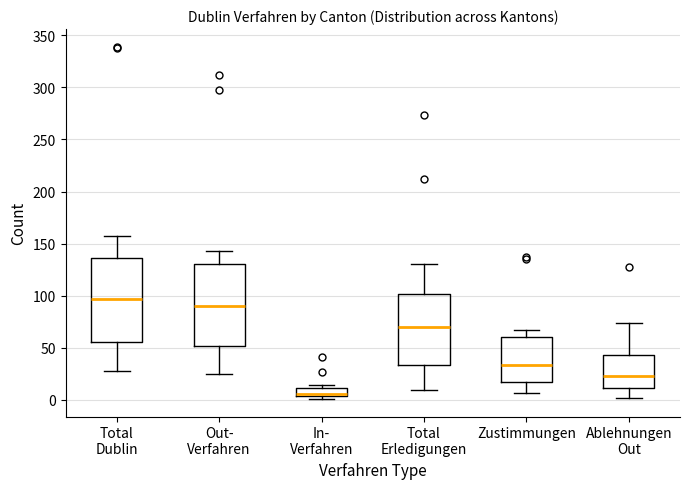

Which box's median line is the lowest?

In- Verfahren